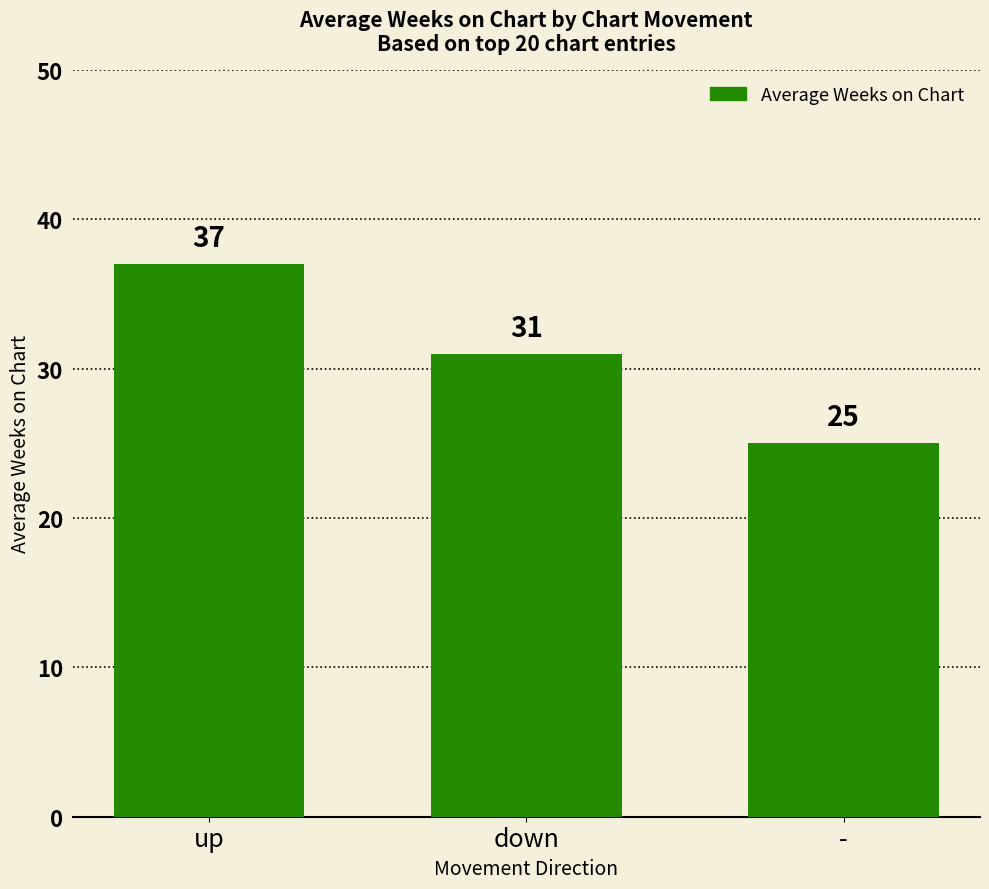

Is it true that the value at up is 25?

False